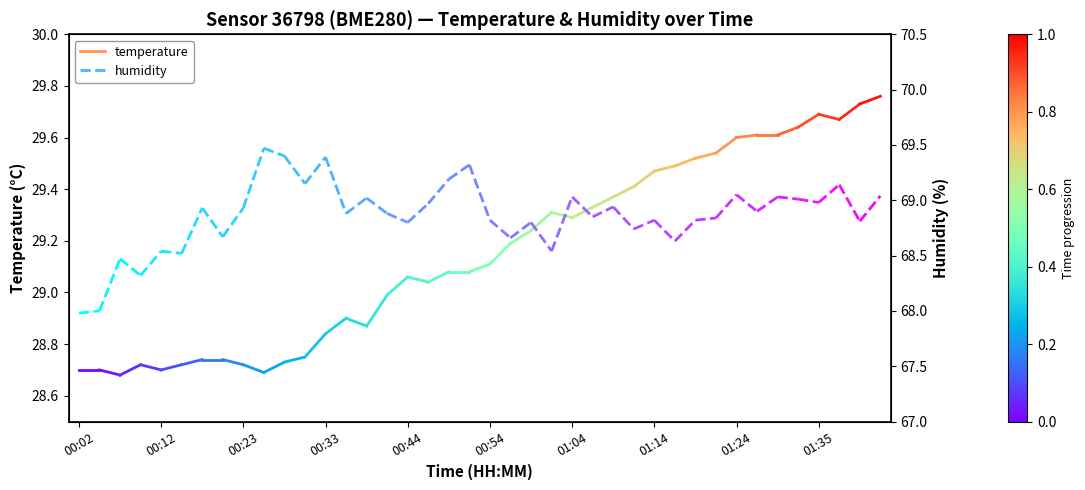

What is the value of the humidity point at the 1st from the left?

68.0